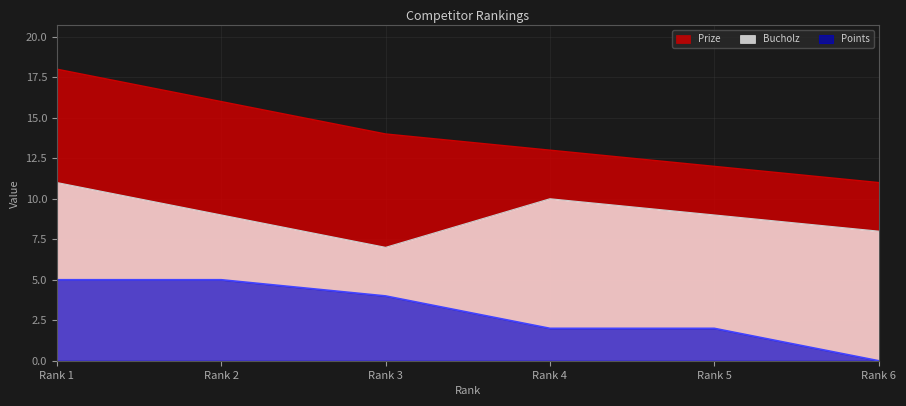

What is the total value across all series at Rank 4?

25